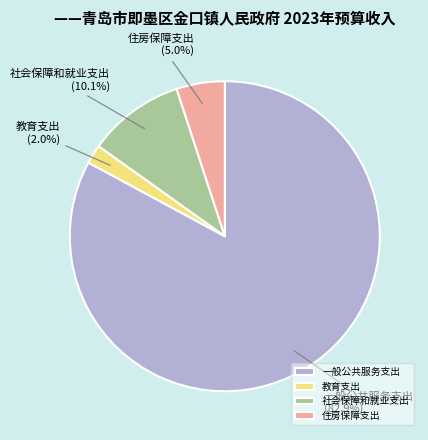

To the nearest percent, what is the average slice percentage?

25%